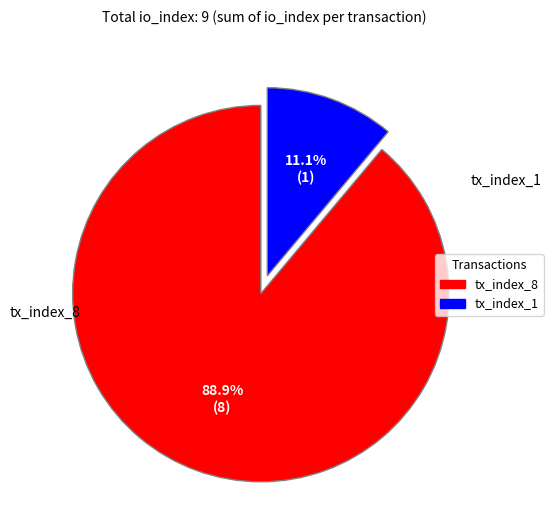

To the nearest percent, what percentage of the pie is tx_index_1?

11%